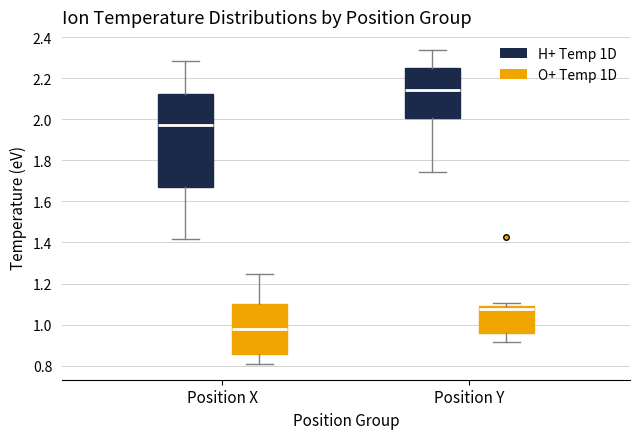

Where does the median line of the box for Position X (H+ Temp 1D) sit on the y-axis? The values are not printed on the chart, so give them approximately, as read against the axis.

1.98